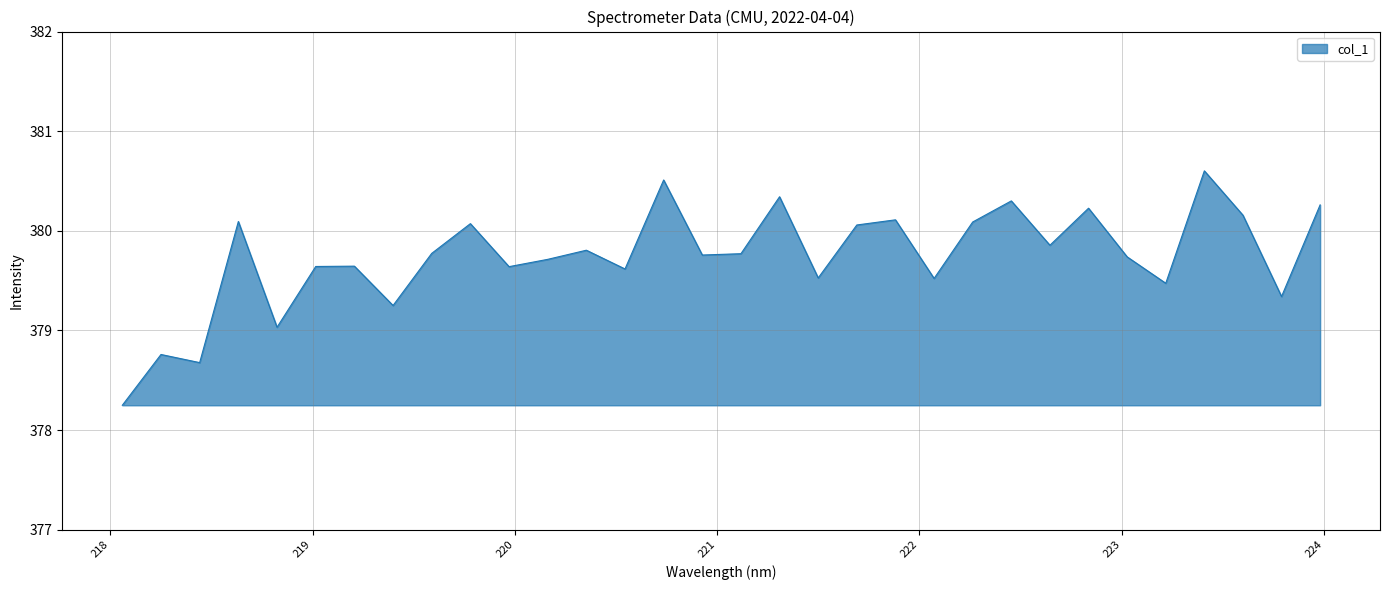

What is the difference between the maximum and minimum values?

2.4